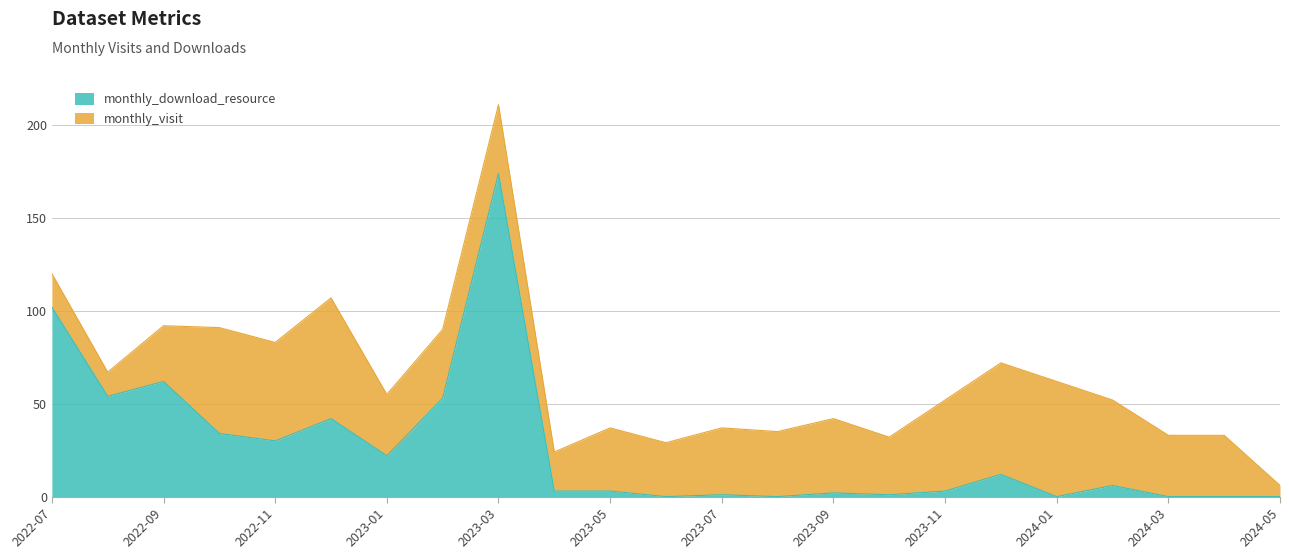

What is the value of the 6th point from the left?

42